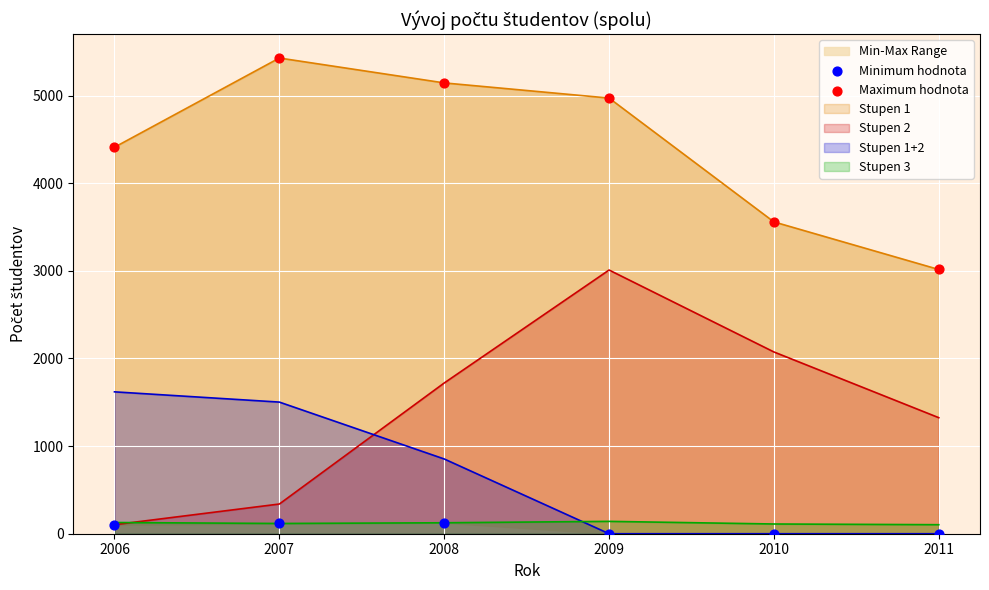

At how many categories does at least one series exceed 1713?

6